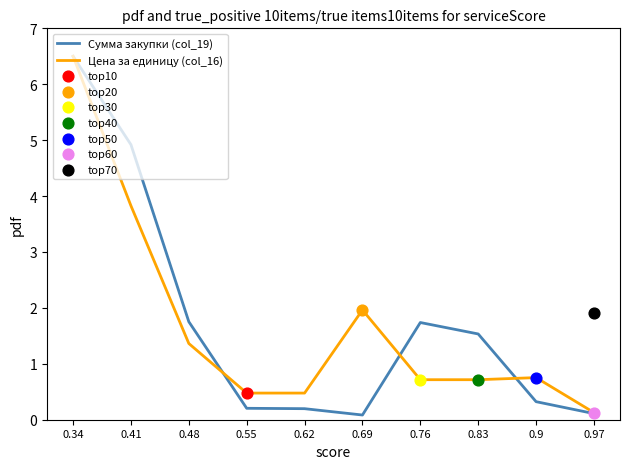

Is the value of Цена за единицу (col_16) at 0.55 greater than the value of Сумма закупки (col_19) at 0.83?

No